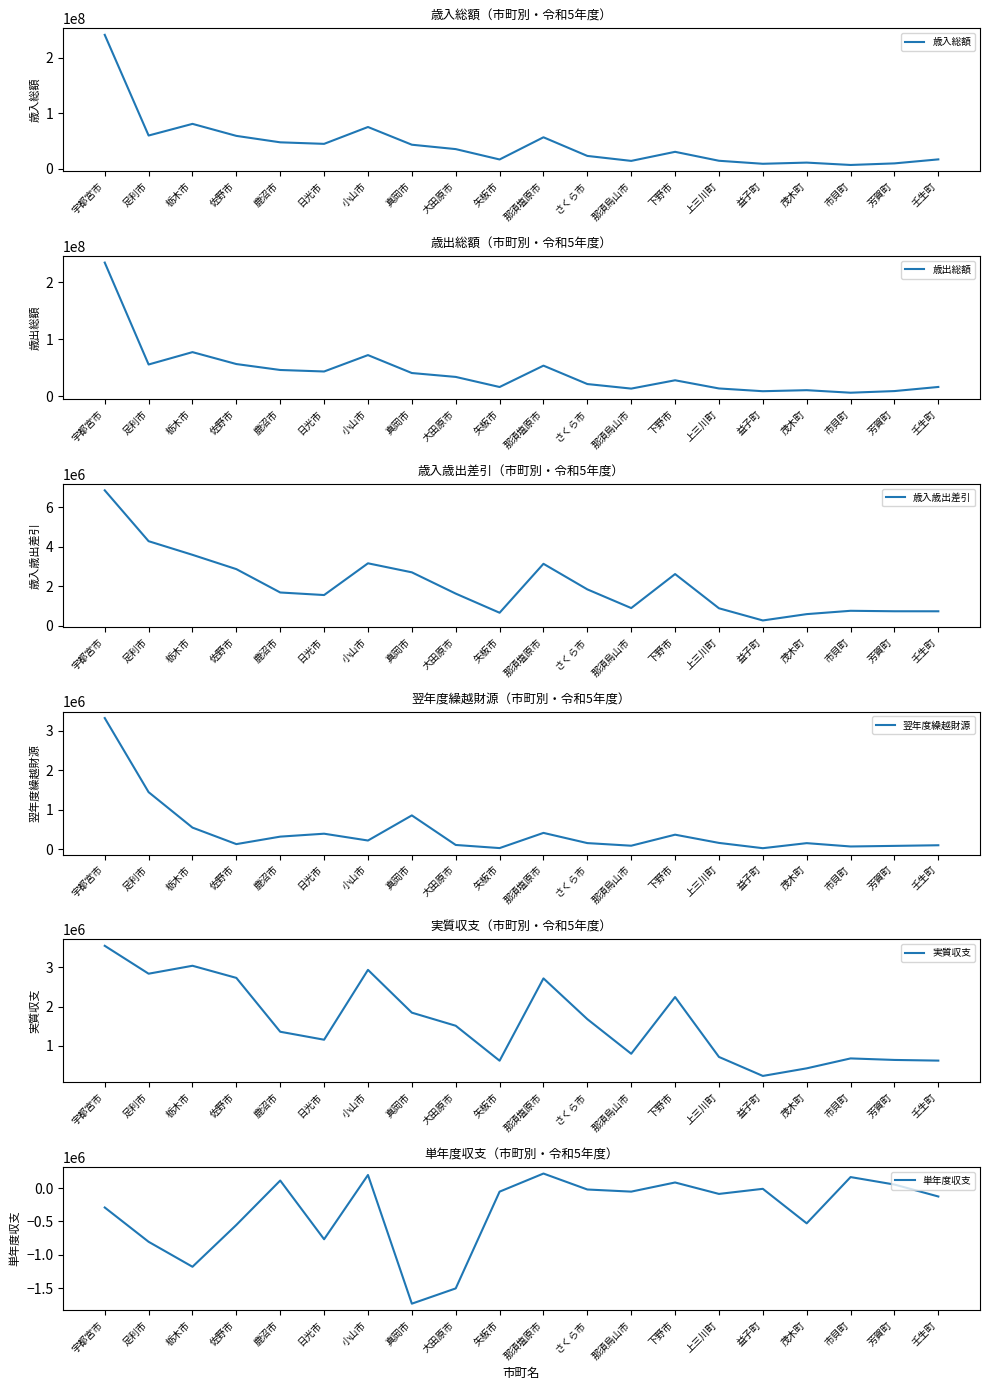

Between 上三川町 and 真岡市, which is larger?

真岡市